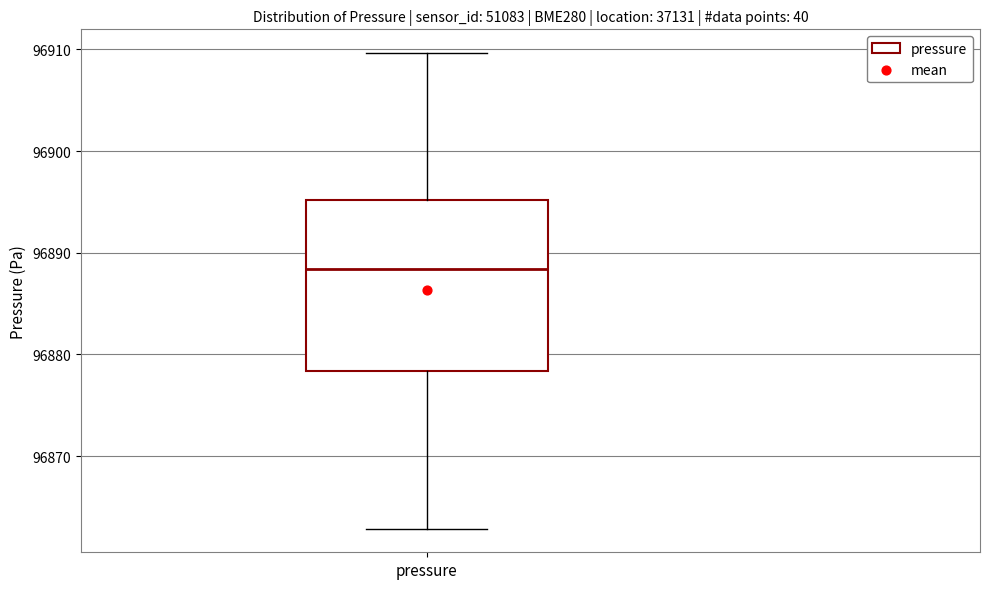

Transcribe this box plot: give where the median line is, the range the box spans, and where the two whiskers end, as read against the y-axis. The values are not printed on the chart, so give them approximately, as read against the axis.

median 96888, box 96878 to 96895, whiskers 96863 to 96910